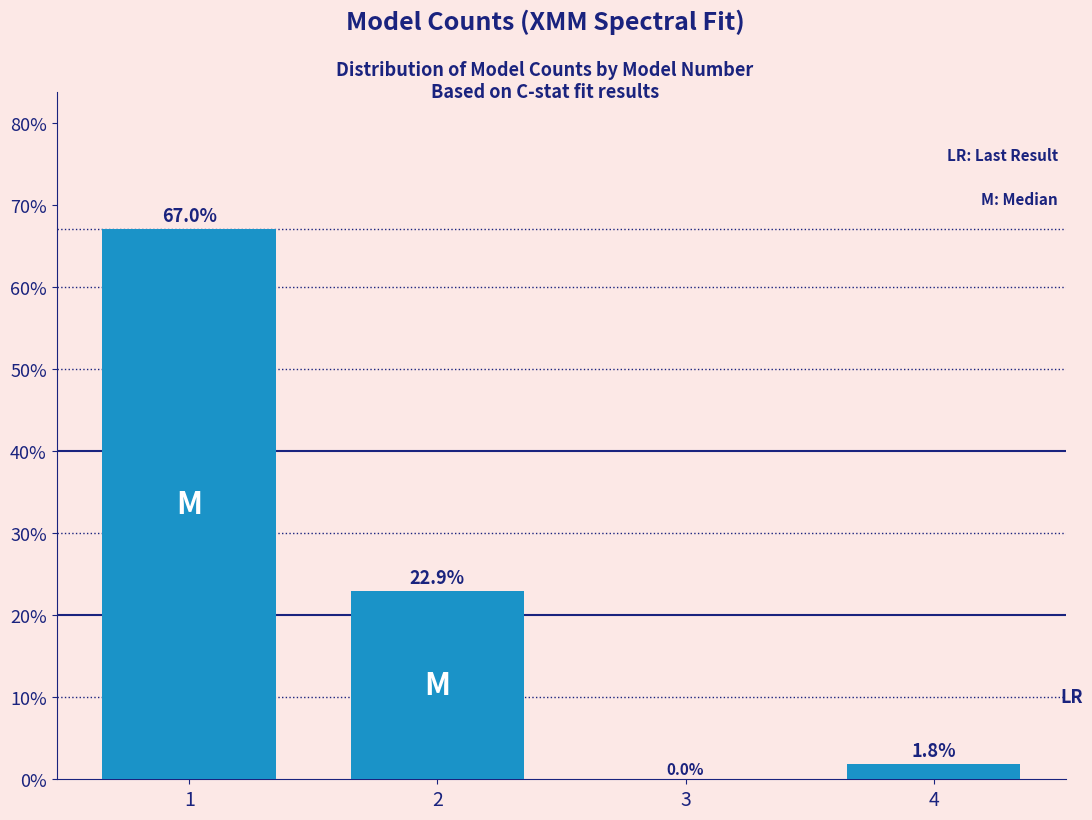

The chart shows a value of 22.9 at 2. True or false?

True